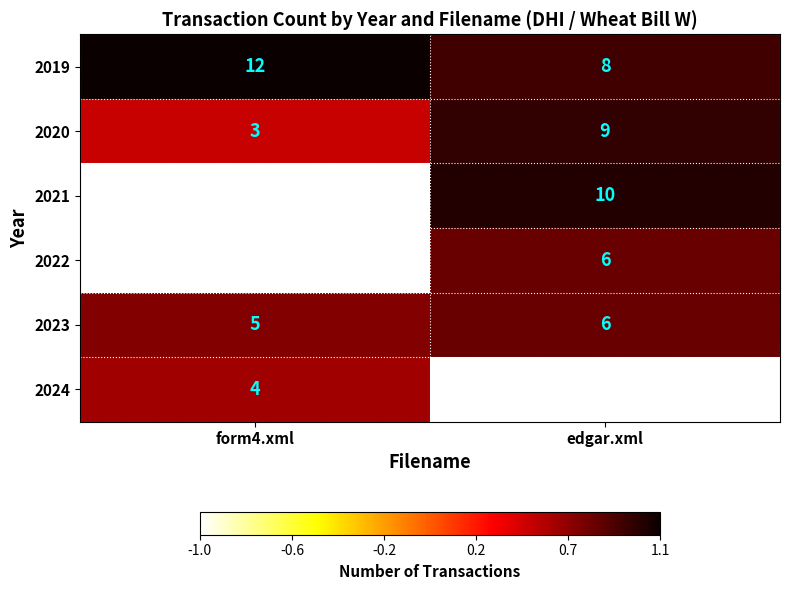

Reading left to right, list all the values displayed in this chart.

2019: form4.xml=12	edgar.xml=8
2020: form4.xml=3	edgar.xml=9
2021: form4.xml=0	edgar.xml=10
2022: form4.xml=0	edgar.xml=6
2023: form4.xml=5	edgar.xml=6
2024: form4.xml=4	edgar.xml=0